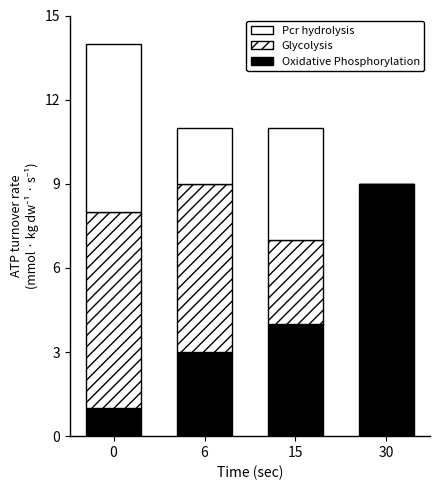

Are the bars horizontal?

No